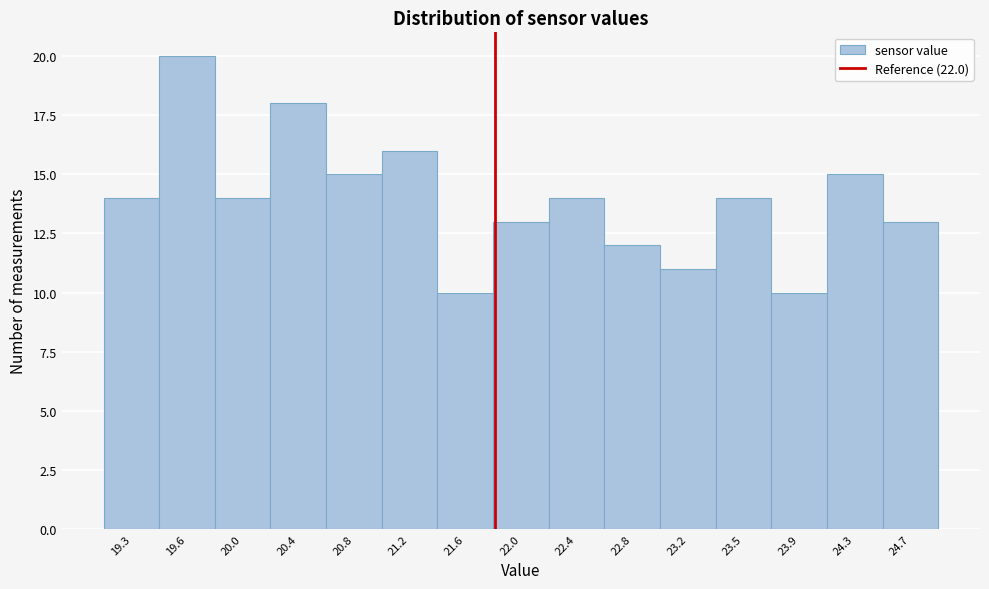

Reading left to right, transcribe all the data shown in this chart.

14	20	14	18	15	16	10	13	14	12	11	14	10	15	13